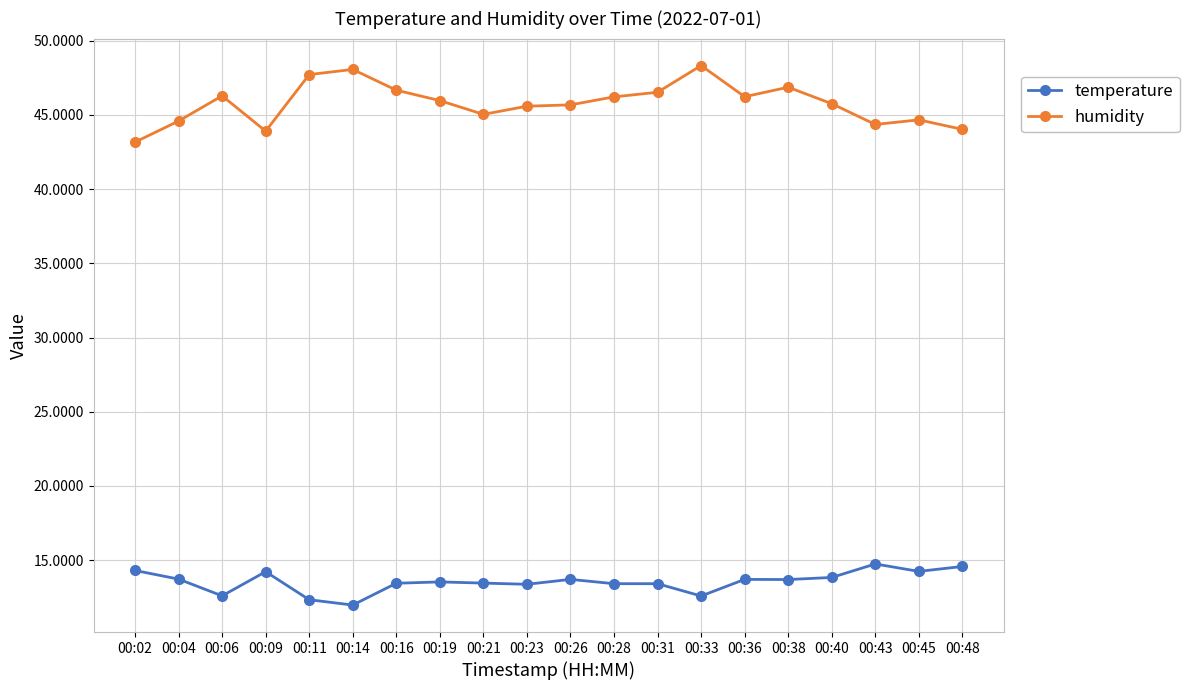

What is the average value of the humidity series?

45.8